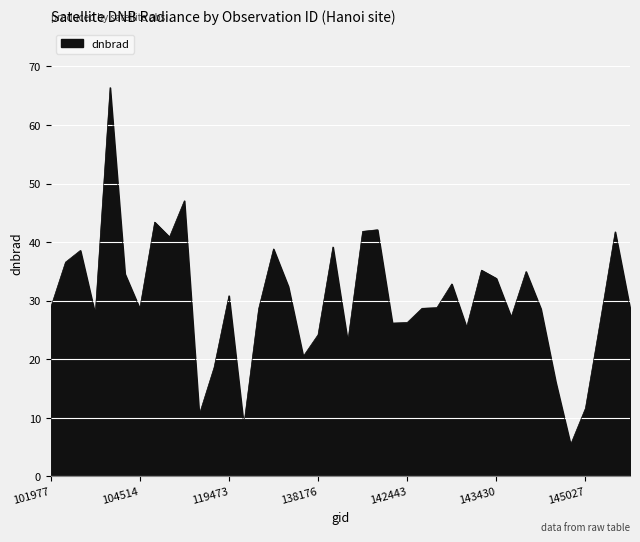

What is the maximum value shown in the chart?

66.4